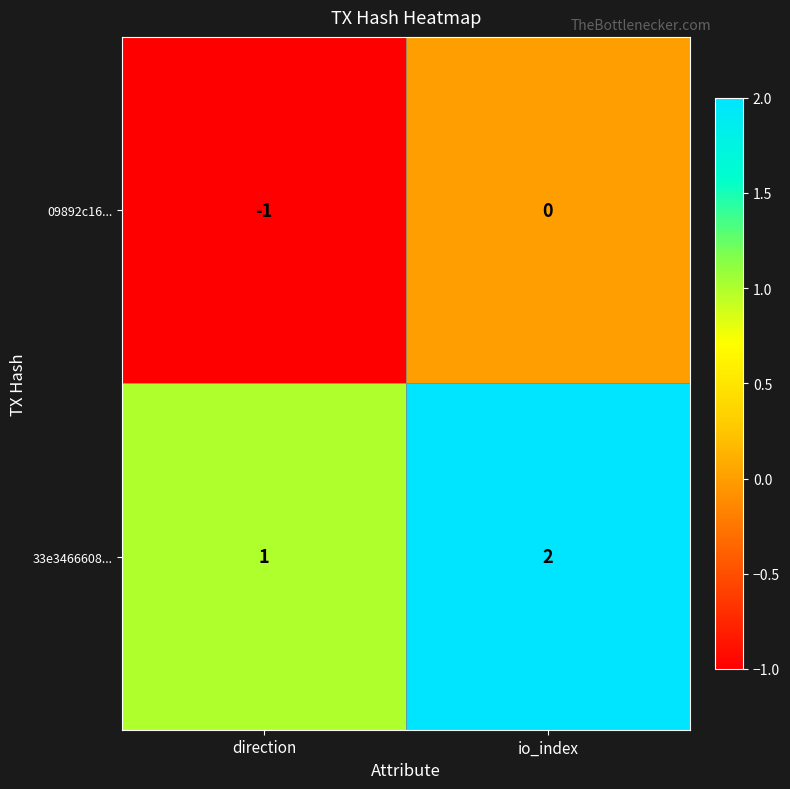

Where is 09892c16... nearest to the value 0?

io_index